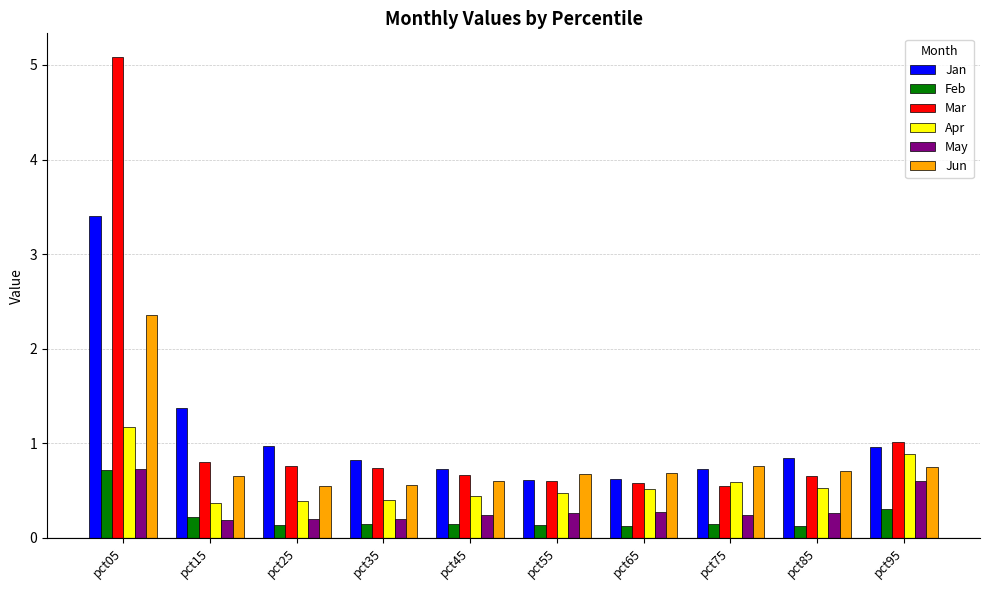

How many bars are there in each group?

6